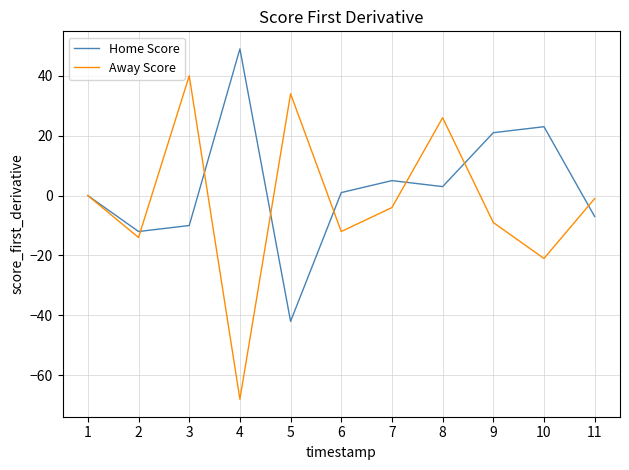

Is it true that Home Score equals -10 at 3?

True